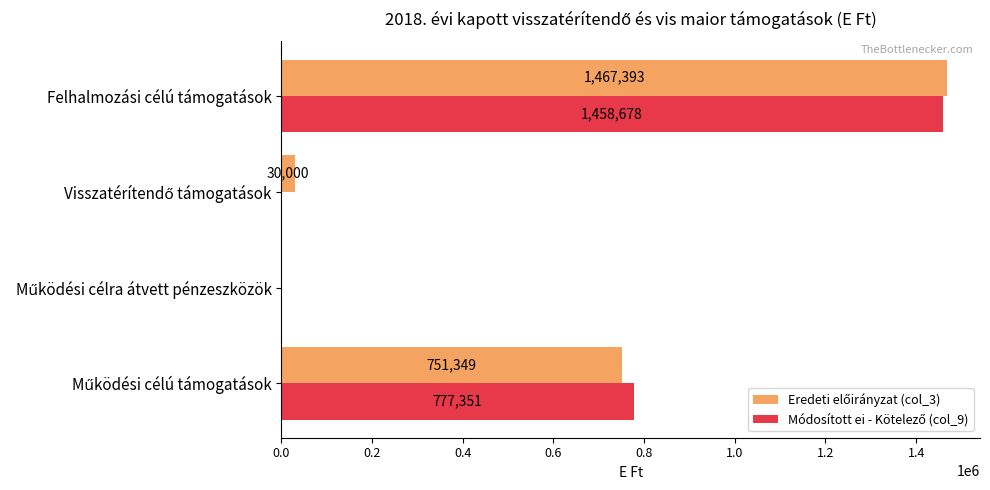

Count the number of data series in this chart.

2